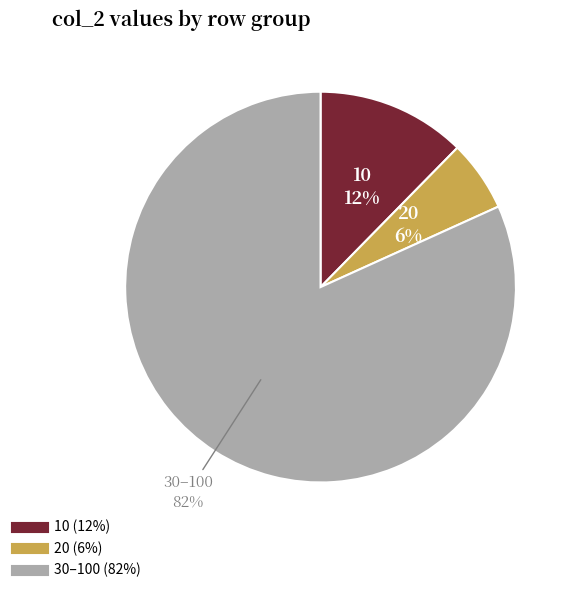

To the nearest percent, what is the difference between the largest and smallest slice percentages?

76%